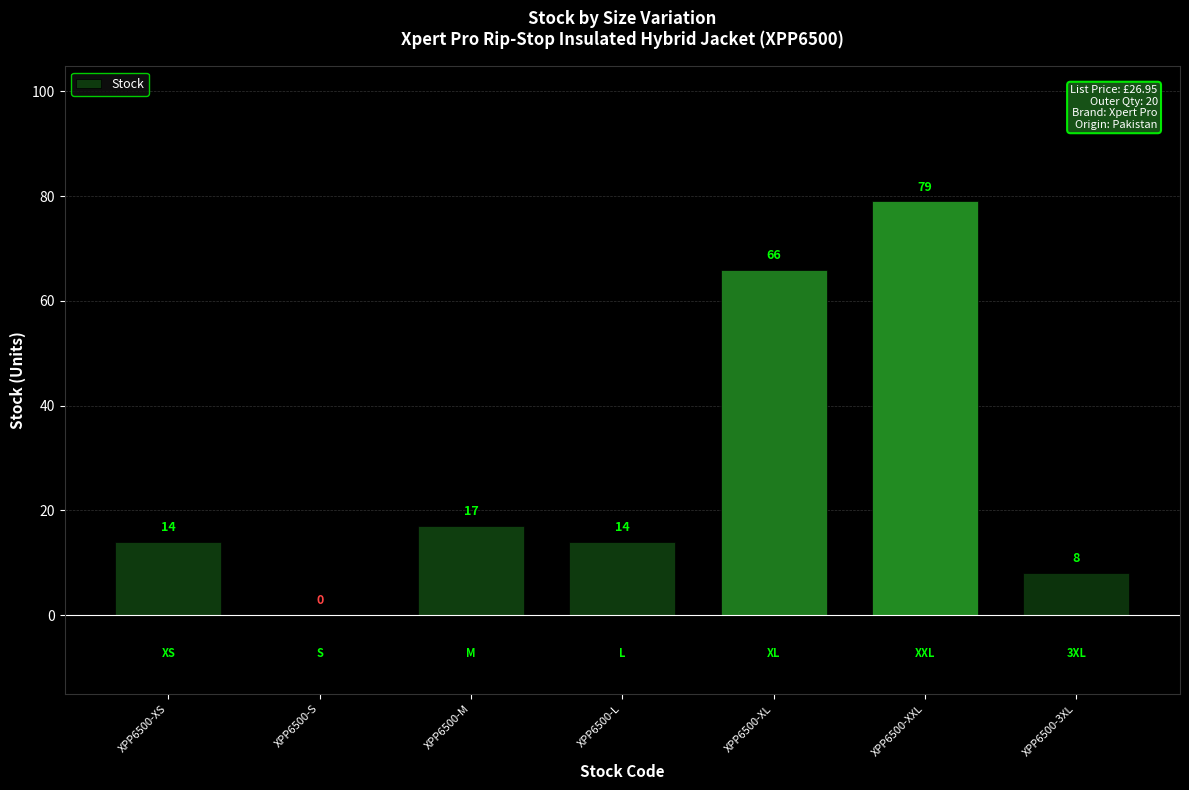

Are the bars horizontal?

No